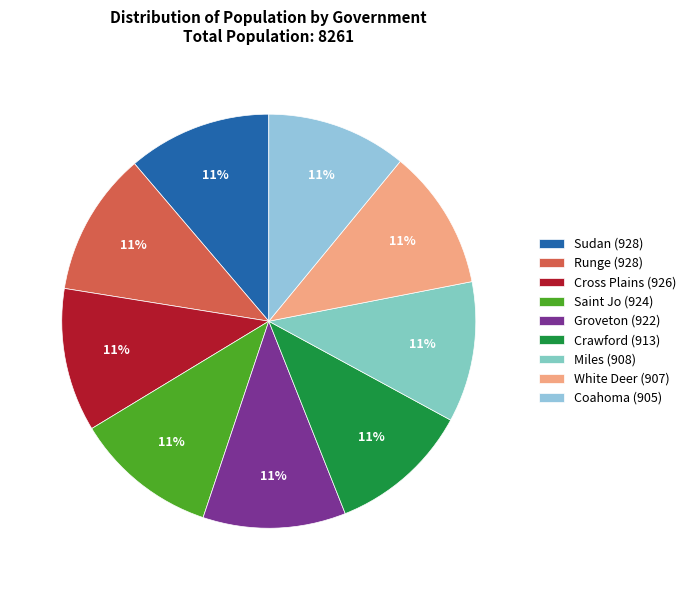

To the nearest percent, what percentage of the pie is Coahoma?

11%